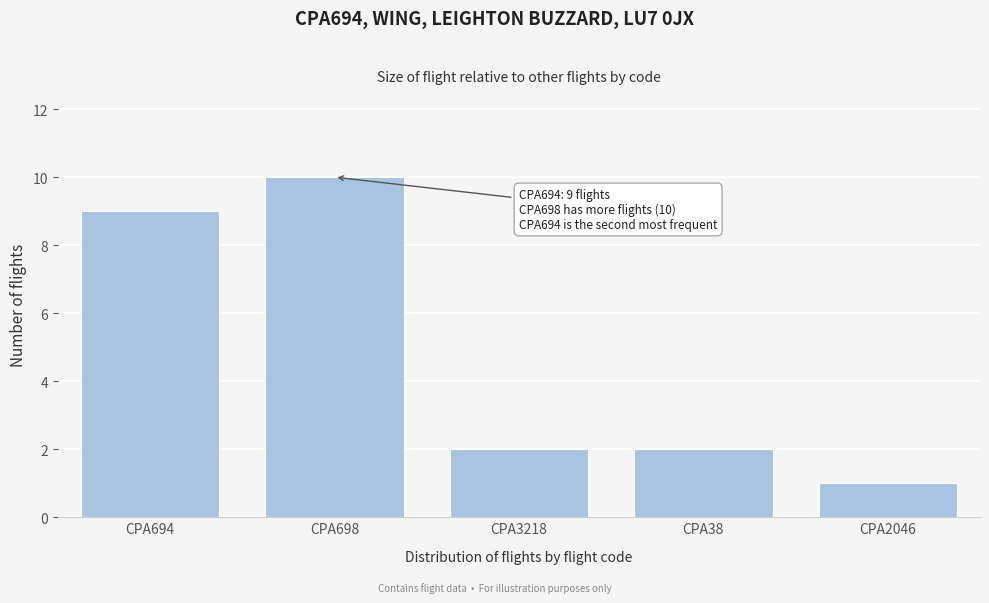

Reading right to left, what are all the values shown in this chart?

CPA2046=1	CPA38=2	CPA3218=2	CPA698=10	CPA694=9